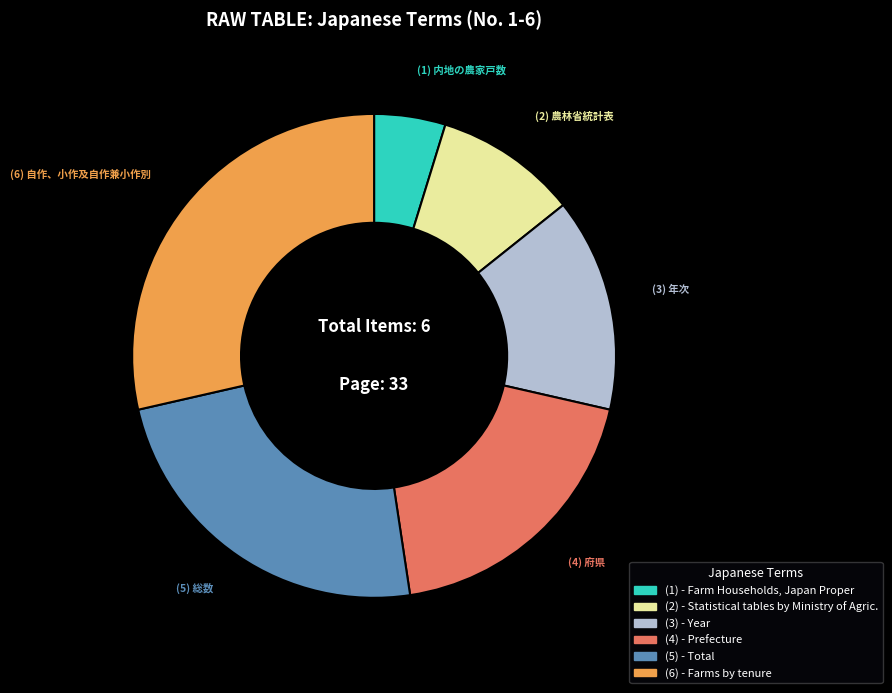

Is there a majority slice in this chart?

No